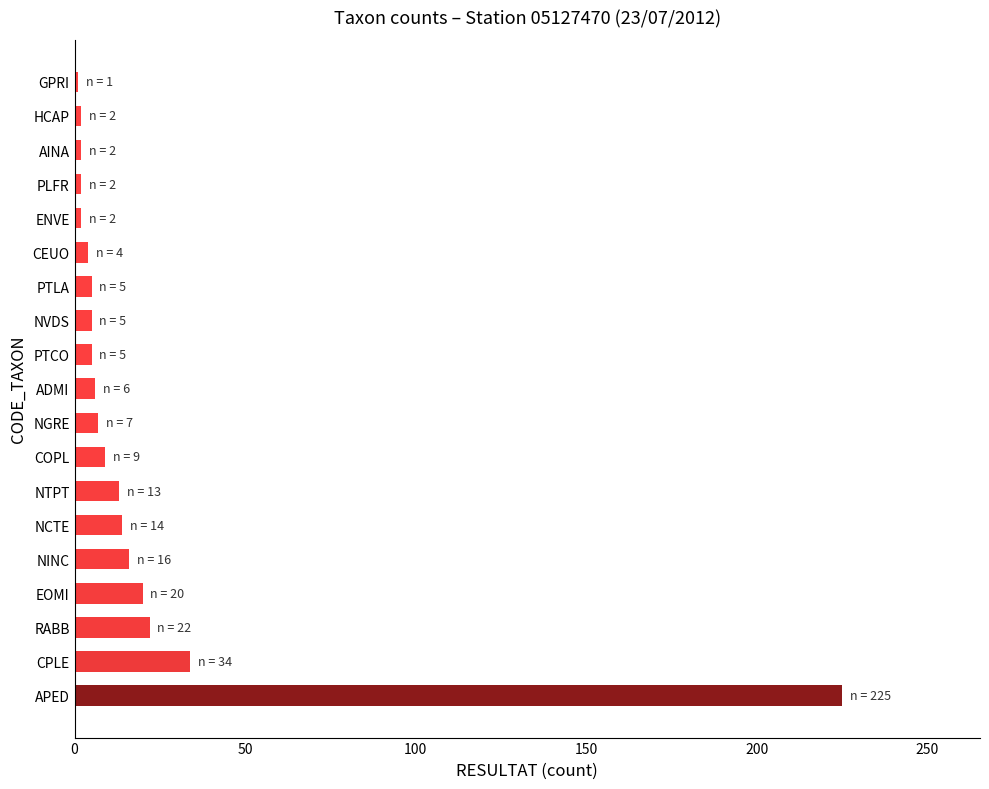

The value at COPL is 9. True or false?

True